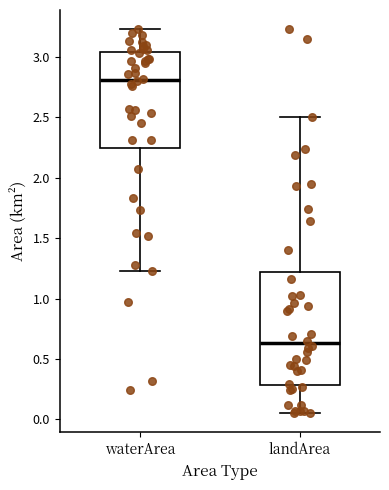

Which box is the tallest, from its lower edge to its upper edge?

landArea